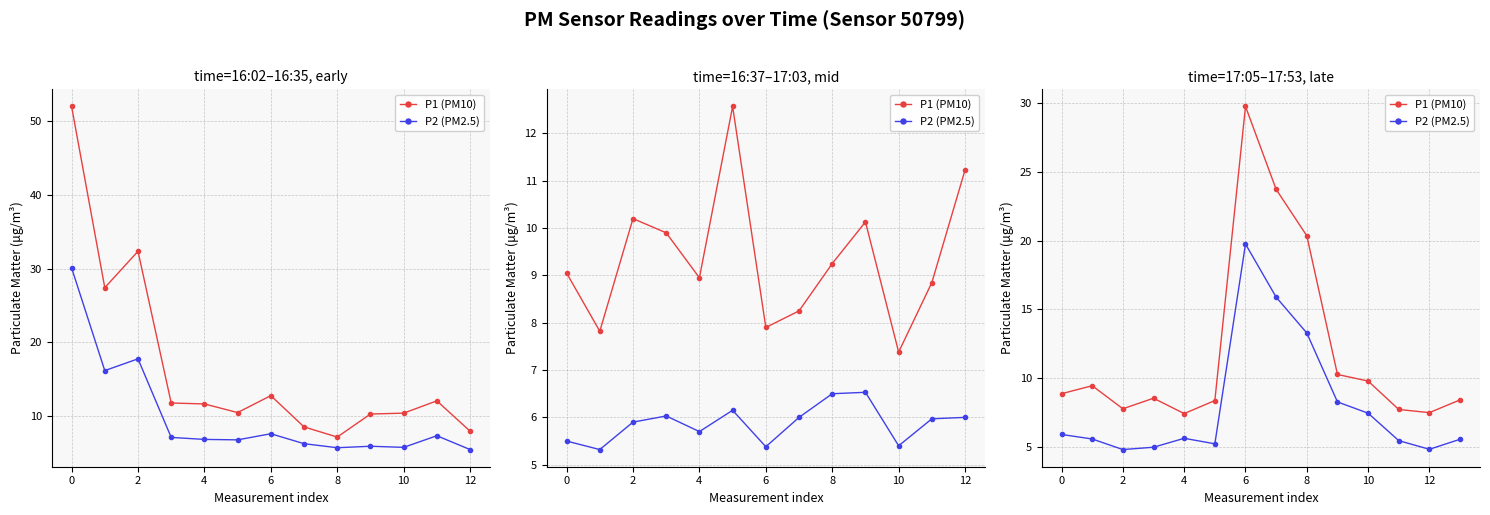

True or false: P2 (PM2.5) has a value of 1.0 at 2.

False